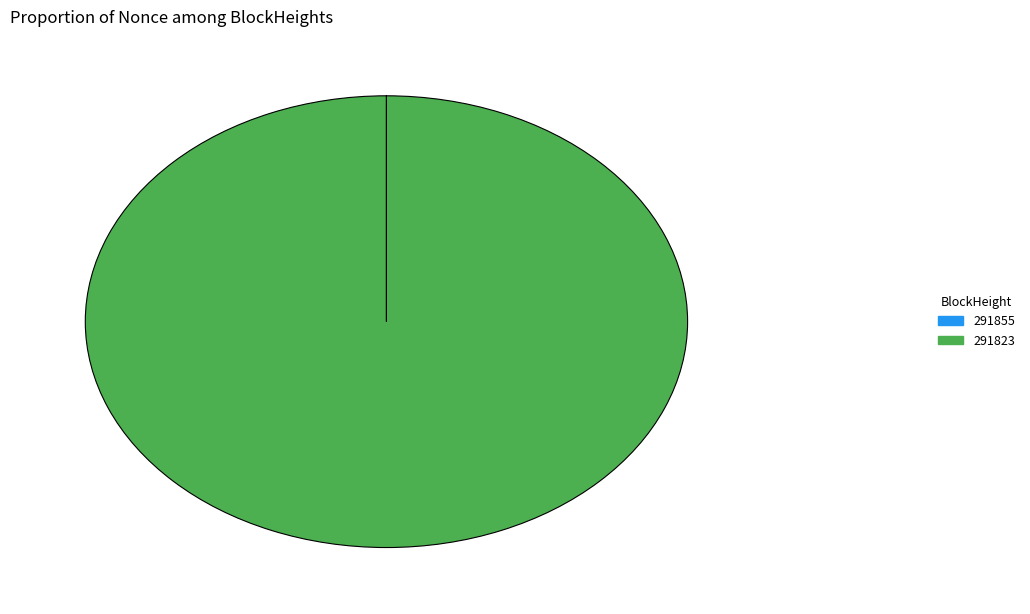

The 291823 slice represents 100% of the pie. True or false?

True